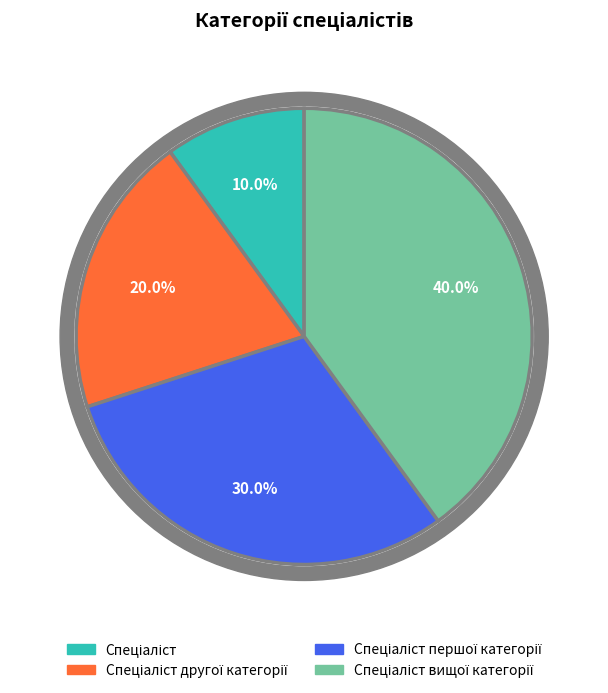

Approximately how many times larger is the value at Спеціаліст першої категорії compared to Спеціаліст?

3.0